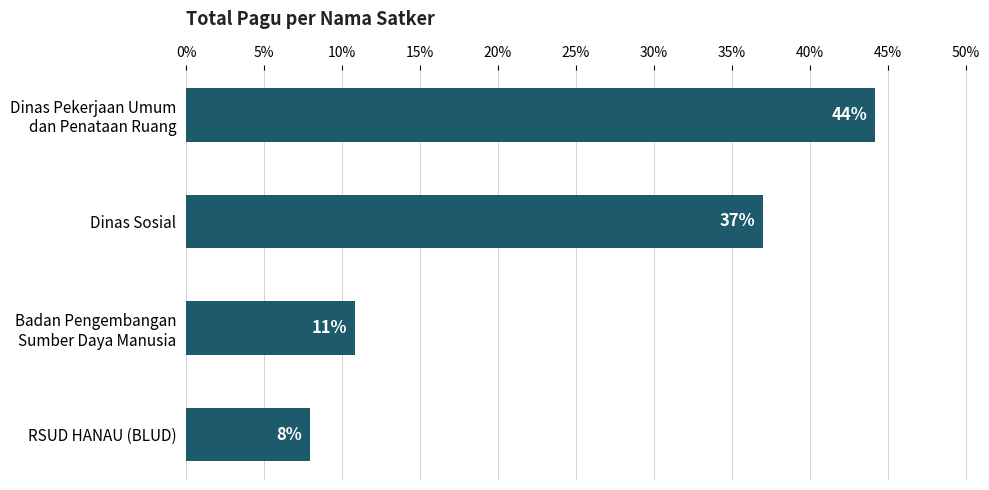

The value at Dinas Sosial is 37.0. True or false?

True